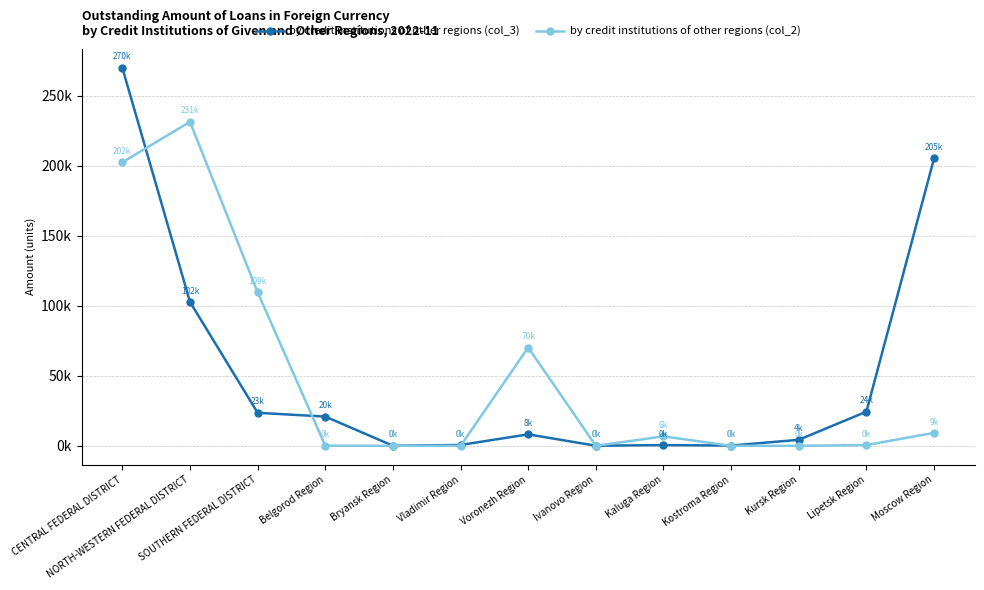

What is the difference between the second highest and minimum values in the by credit institutions of other regions (col_3) series?

205361